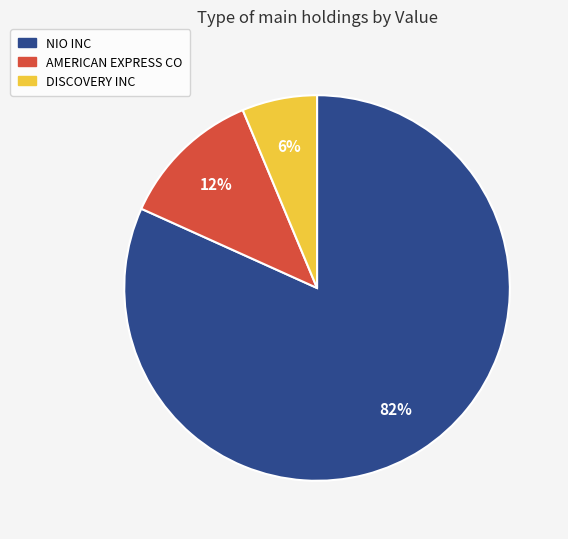

What is the majority slice?

NIO INC